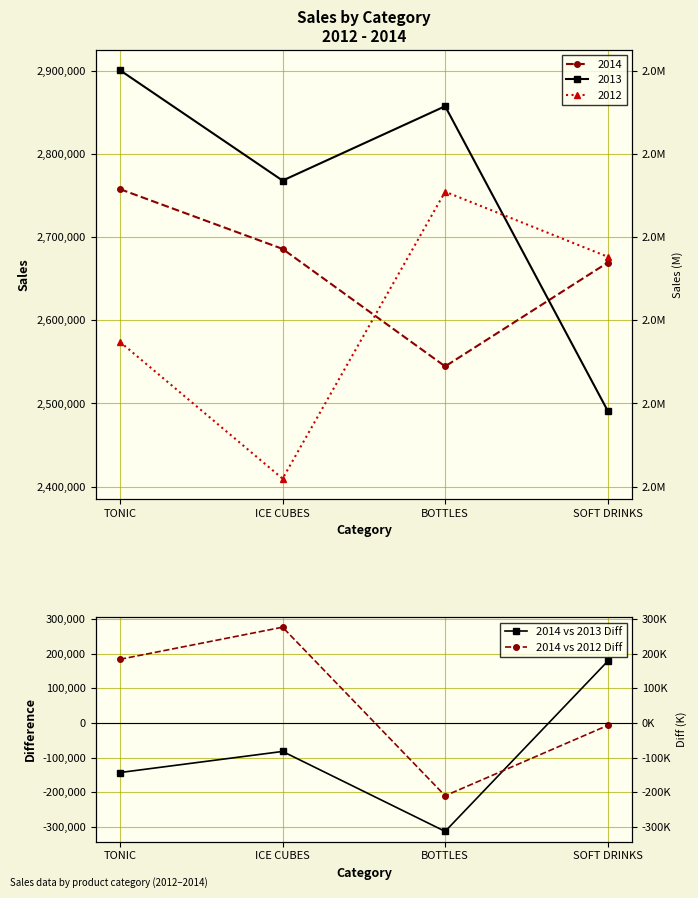

Between TONIC and ICE CUBES, which is larger?

ICE CUBES